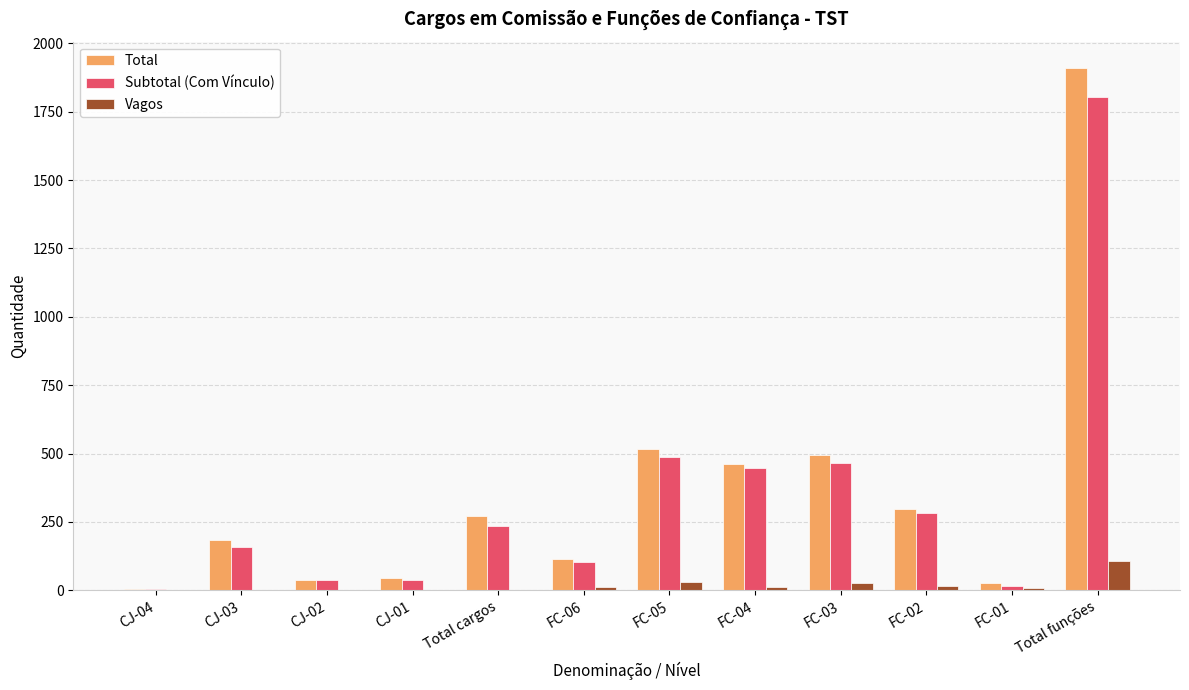

Which category has the highest value in the Total series?

Total funções